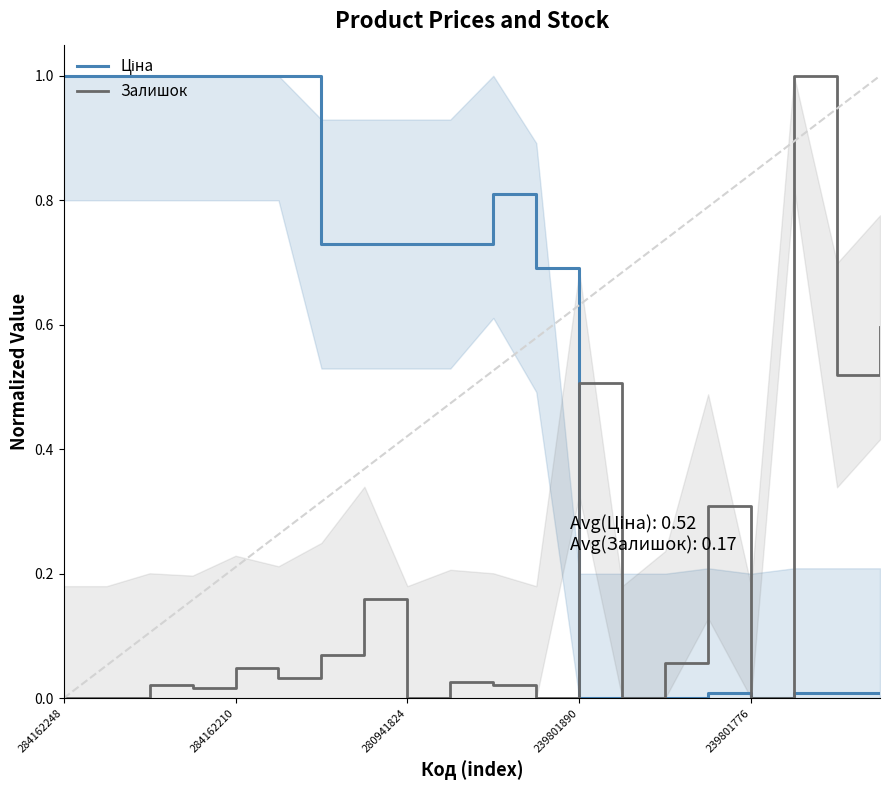

Rank the series by their average value, from highest to lowest.

Ціна, Залишок